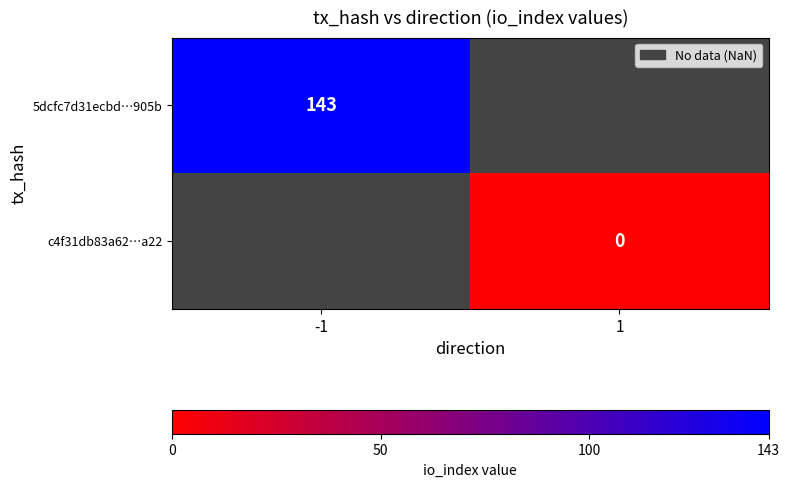

Which category has the lowest value in the 5dcfc7d31ecbd…905b series?

-1